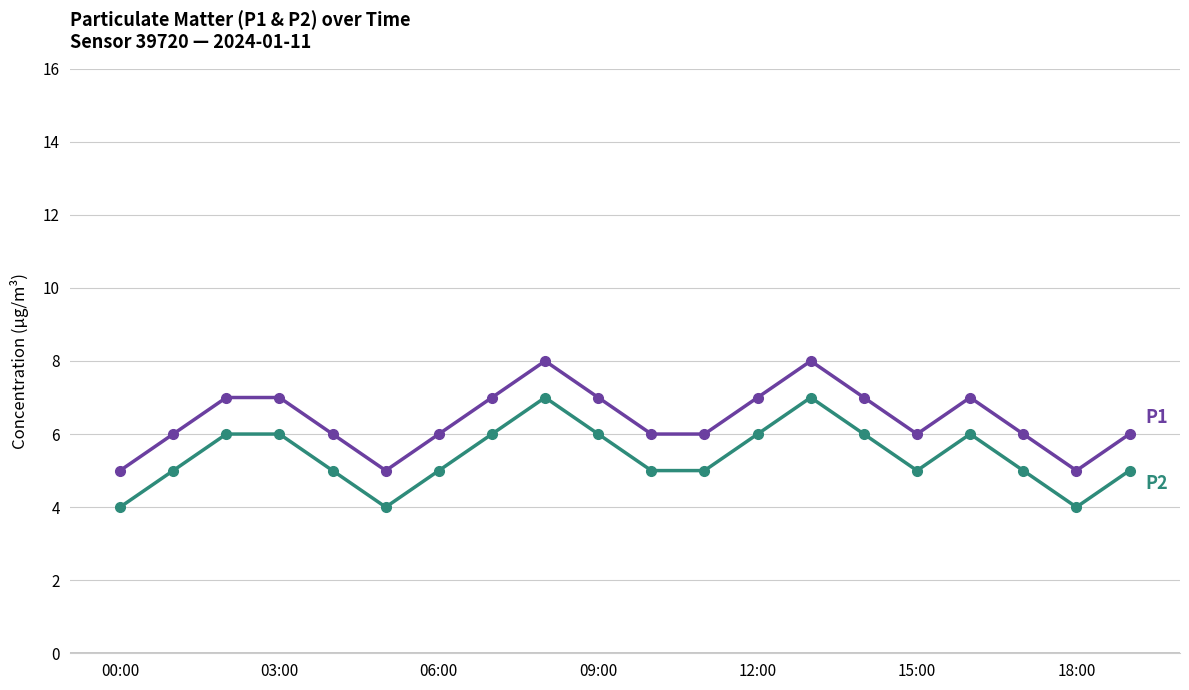

What is the maximum value shown in the chart?

8